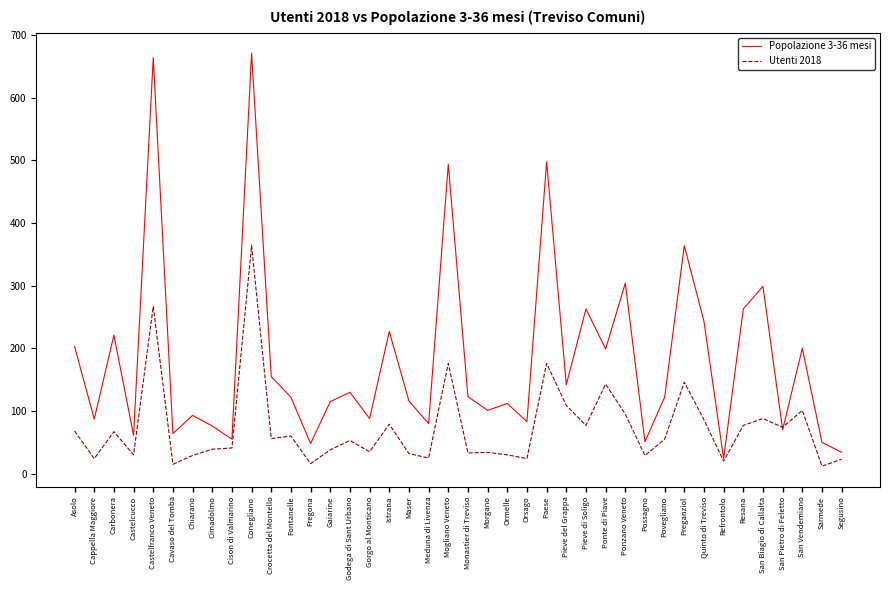

What is the spread (max minus min) of values at Gorgo al Monticano?

53